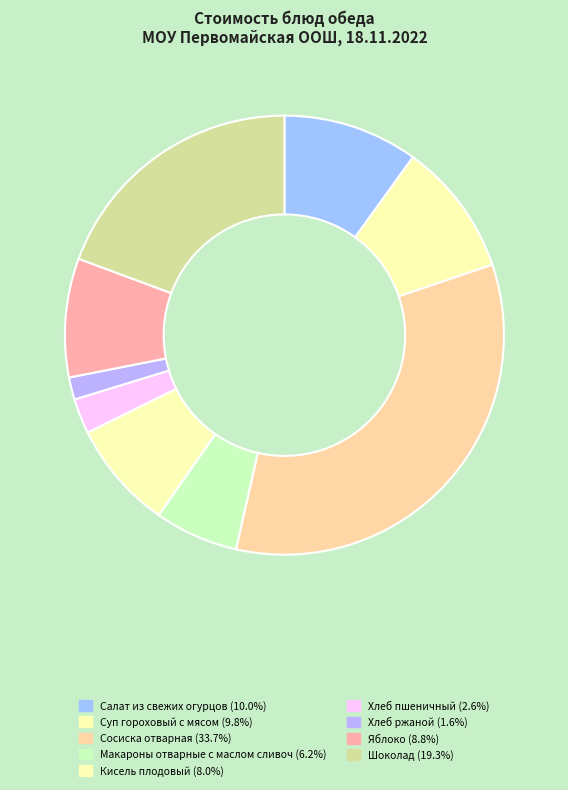

How many slices are in this pie chart?

9